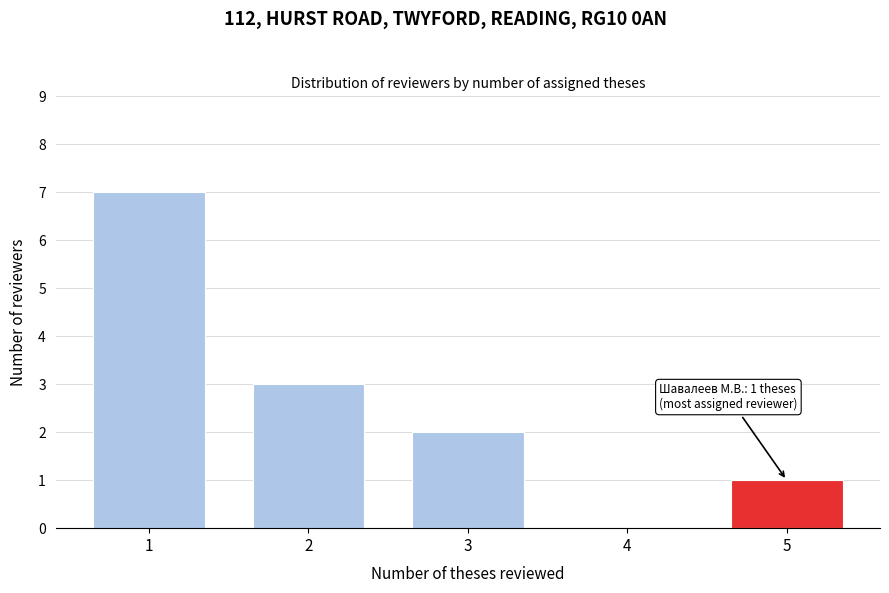

Reading right to left, what are all the values shown in this chart?

5=1	4=0	3=2	2=3	1=7